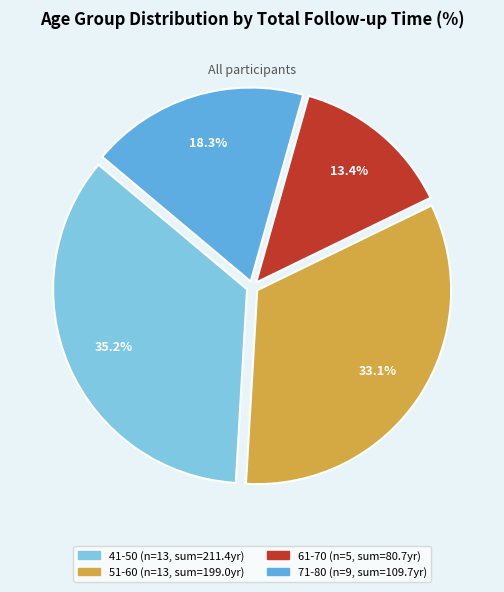

Does any single category account for the majority?

No